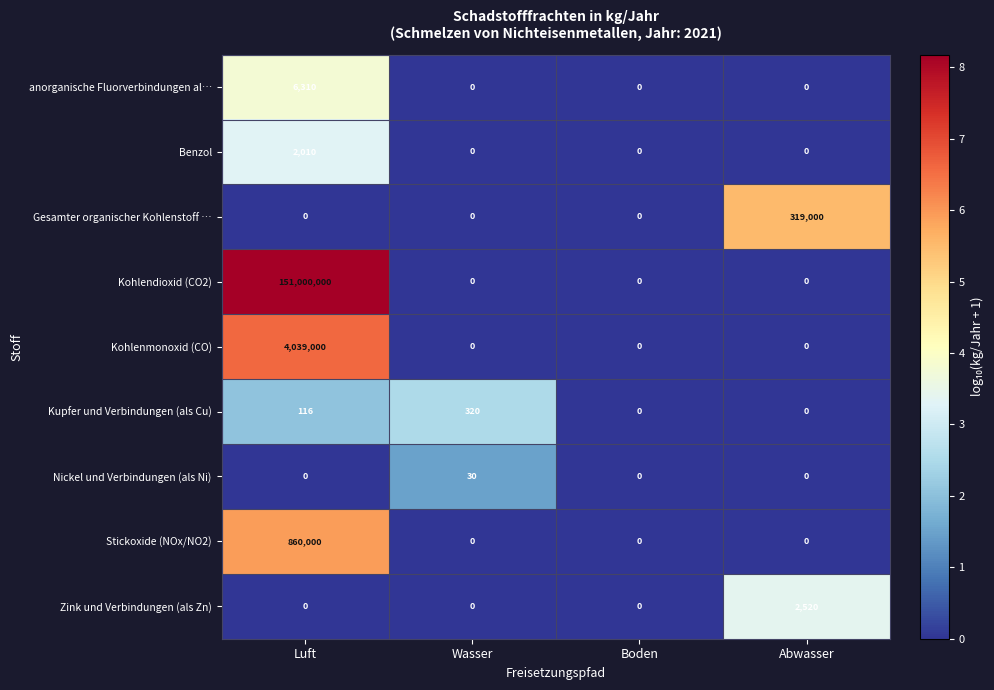

Which category has the highest value in the Zink und Verbindungen (als Zn) series?

Abwasser